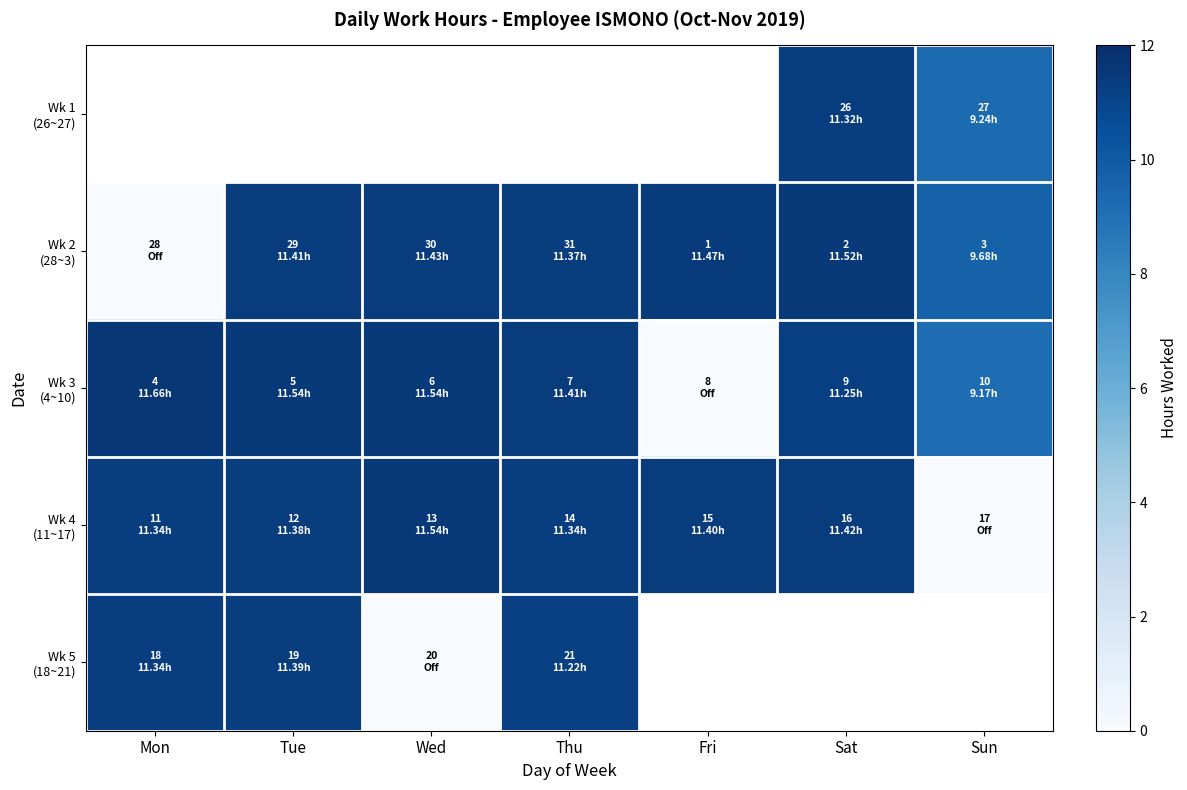

Where does the Wk 2 (28~3) series first go above 11?

Tue